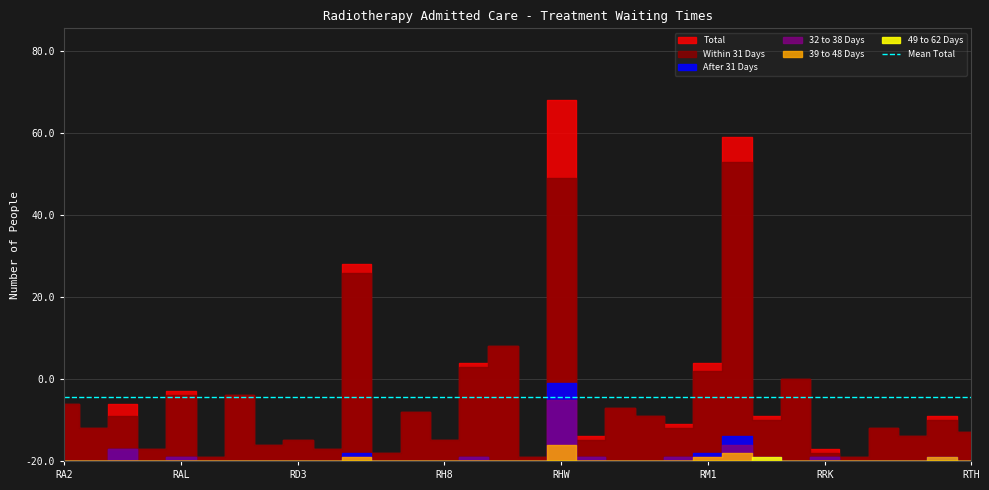

Is it true that Total equals 7 at RH8?

False